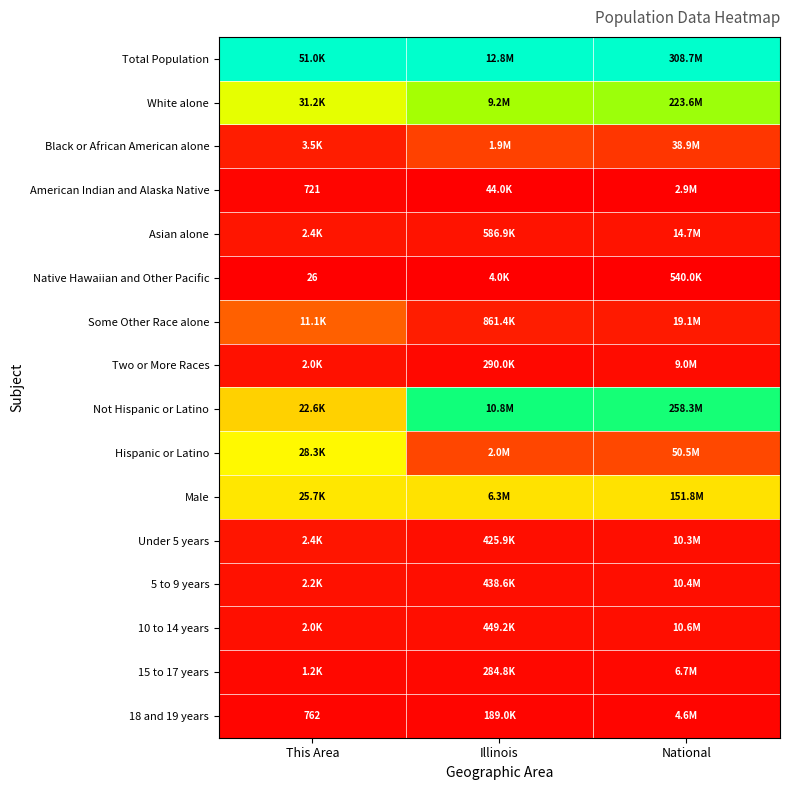

Rank the series at This Area from lowest to highest value.

Native Hawaiian and Other Pacific, American Indian and Alaska Native, 18 and 19 years, 15 to 17 years, 10 to 14 years, Two or More Races, 5 to 9 years, Asian alone, Under 5 years, Black or African American alone, Some Other Race alone, Not Hispanic or Latino, Male, Hispanic or Latino, White alone, Total Population